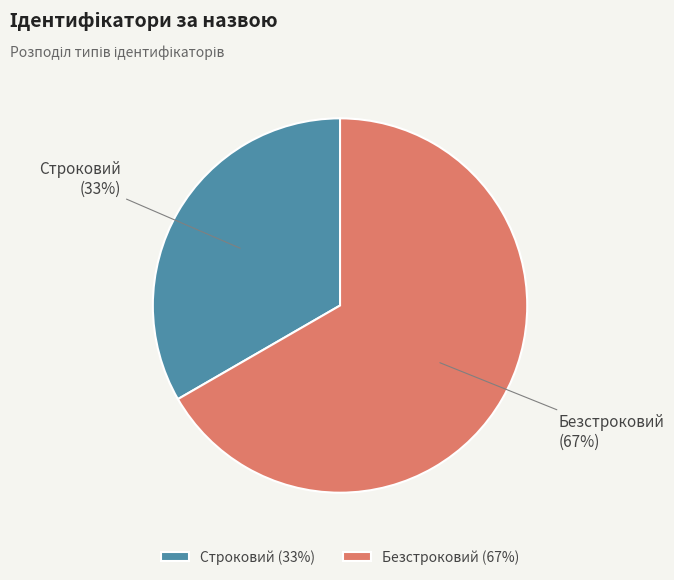

Approximately how many times larger is the value at Строковий compared to Безстроковий?

0.5